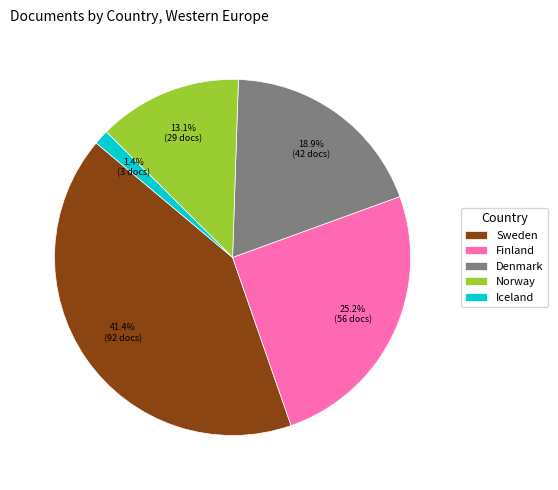

Approximately how many times larger is the value at Norway compared to Finland?

0.5